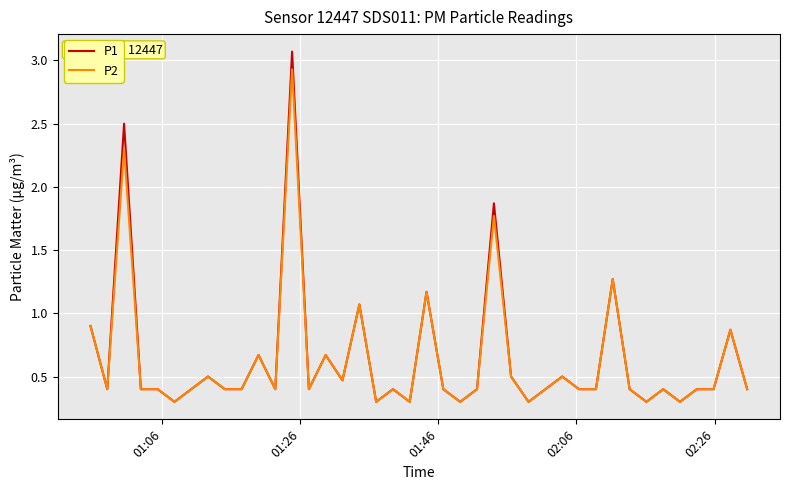

What is the difference between the maximum and second lowest values in the P1 series?

2.8